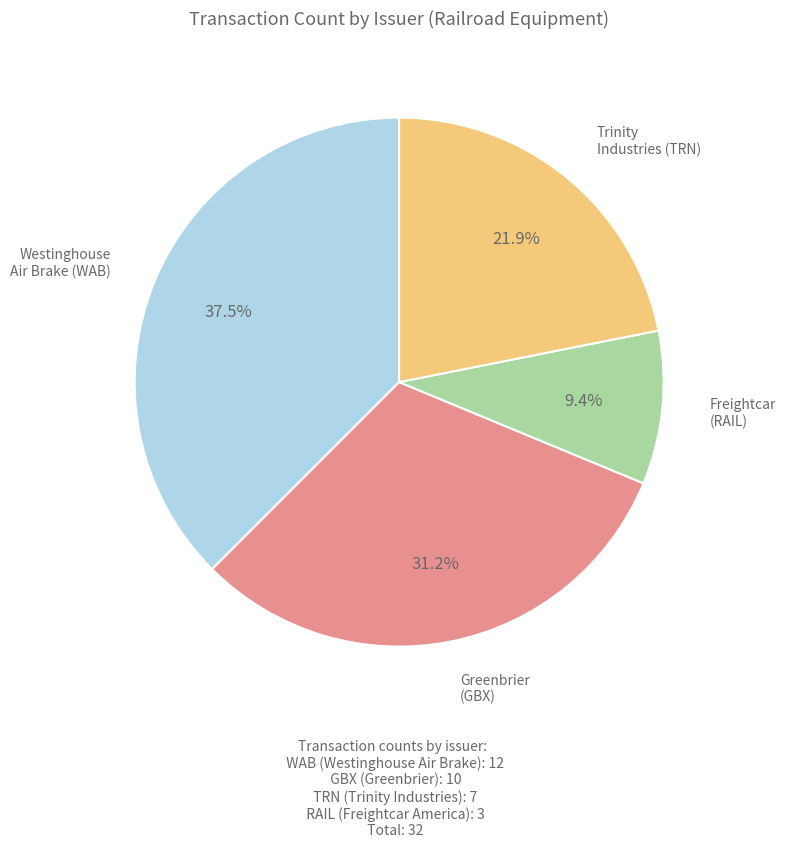

Is there a majority slice in this chart?

No